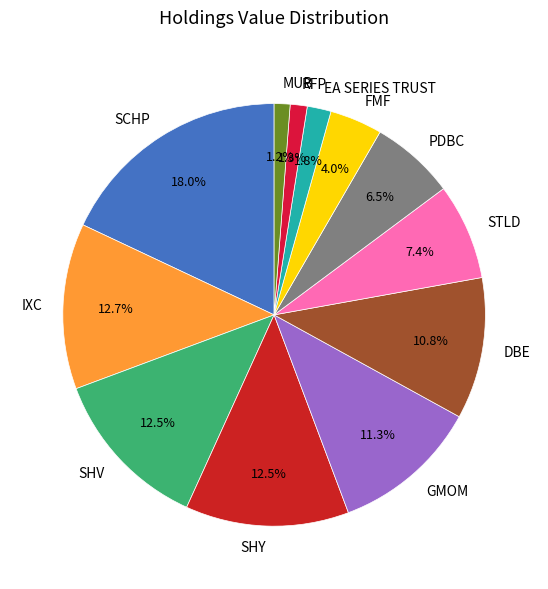

To the nearest percent, what is the difference between the MUB and GMOM slice percentages?

10%